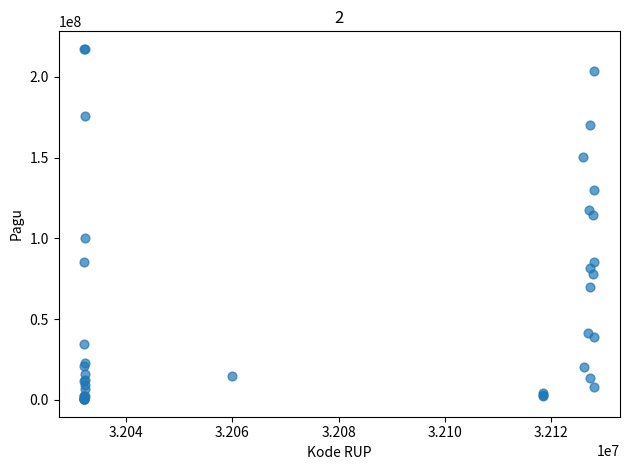

What Y value in the scatter plot is closest to 108830000?

114296000